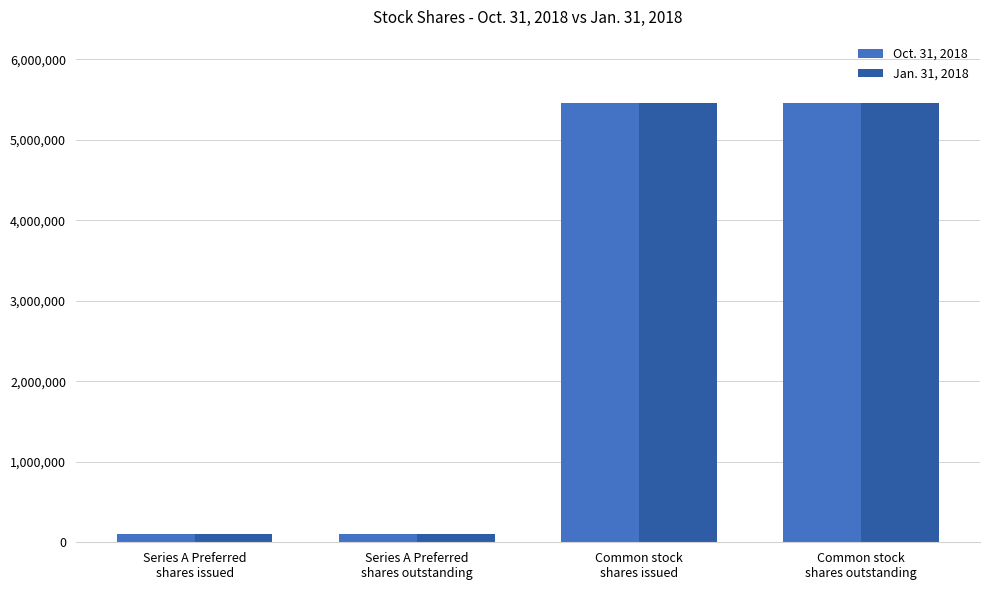

Reading left to right, what are all the values shown in this chart?

Oct. 31, 2018: Series A Preferred
shares issued=100000	Series A Preferred
shares outstanding=100000	Common stock
shares issued=5460000	Common stock
shares outstanding=5460000
Jan. 31, 2018: Series A Preferred
shares issued=100000	Series A Preferred
shares outstanding=100000	Common stock
shares issued=5460000	Common stock
shares outstanding=5460000